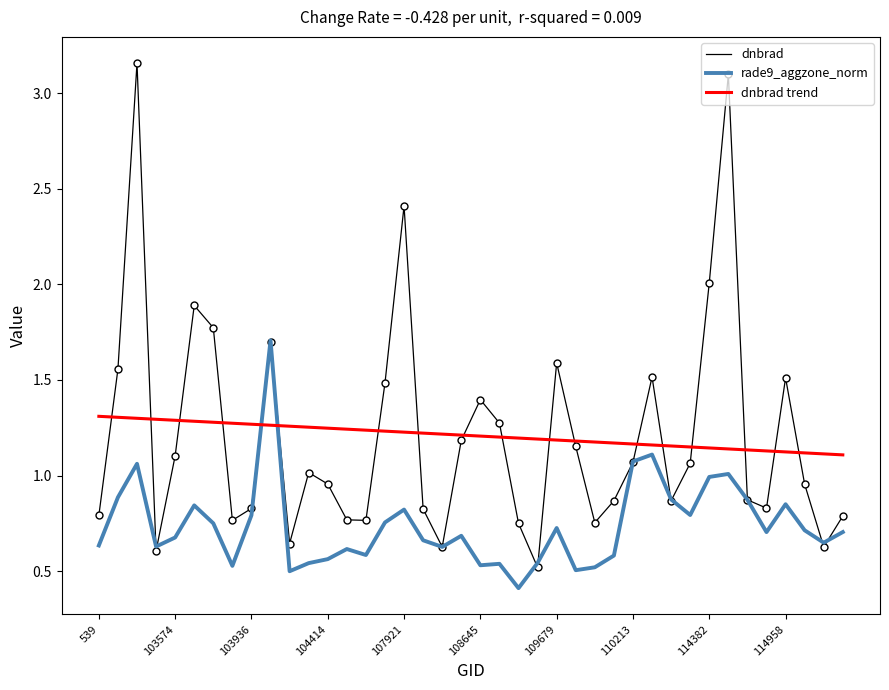

List the series in order of their peak value, highest first.

dnbrad, rade9_aggzone_norm, dnbrad trend